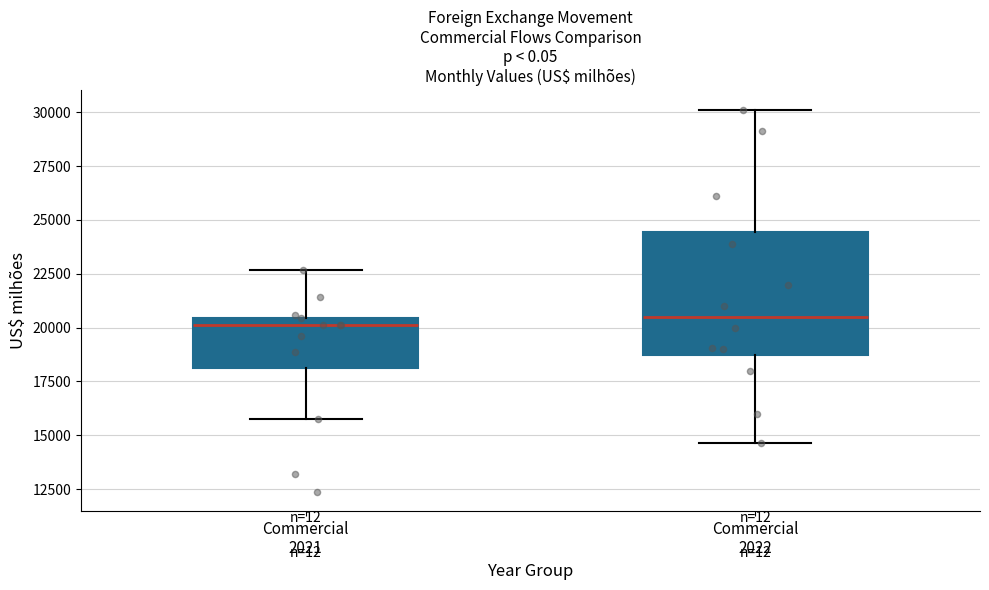

Reading left to right, read every box against the y-axis: the position of its median line, the range the box covers, and the ends of its whiskers. The values are not printed on the chart, so give them approximately, as read against the axis.

Commercial 2021: median 20000, box 18000 to 20500, whiskers 15500 to 22500
Commercial 2022: median 20500, box 19000 to 24500, whiskers 14500 to 30000